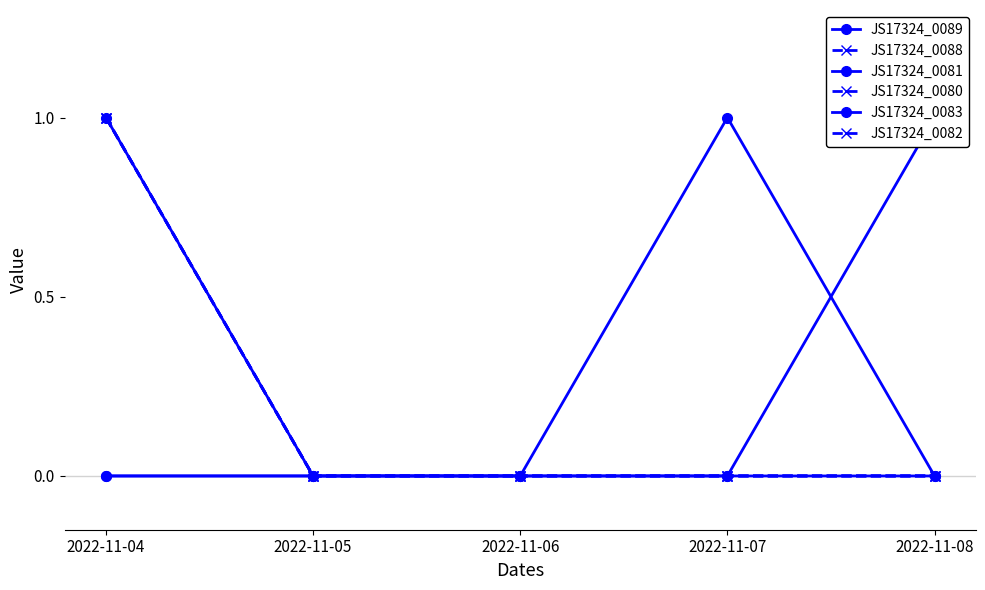

Which has a higher value, 2022-11-07 or 2022-11-04?

2022-11-04